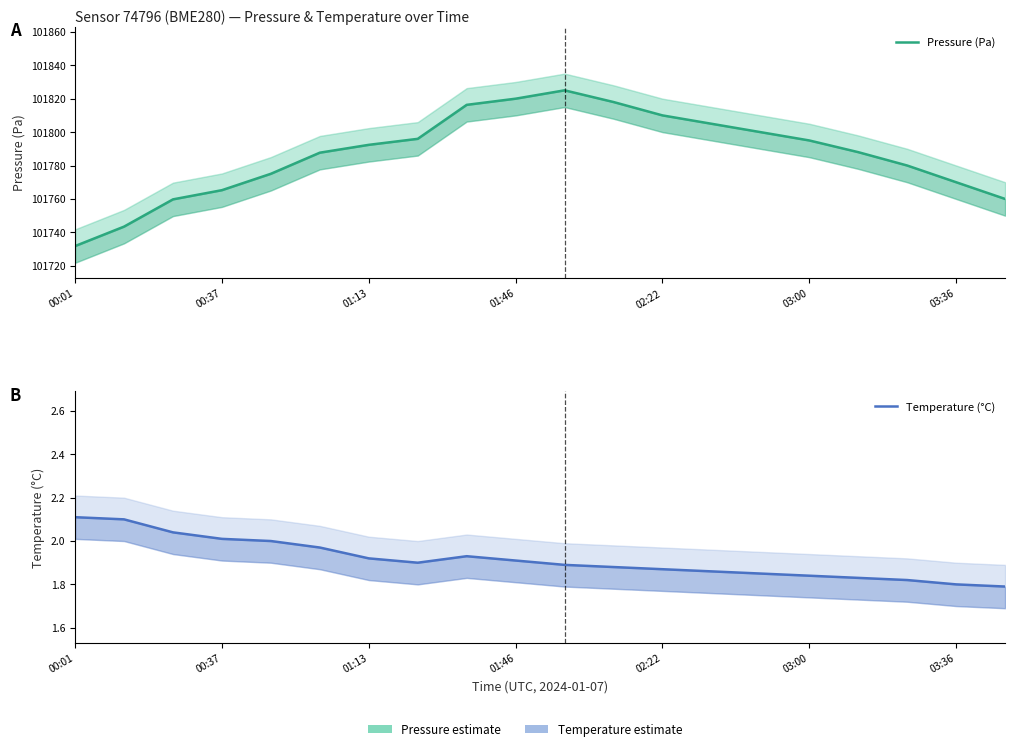

Is this an area chart (filled region under the line)?

No